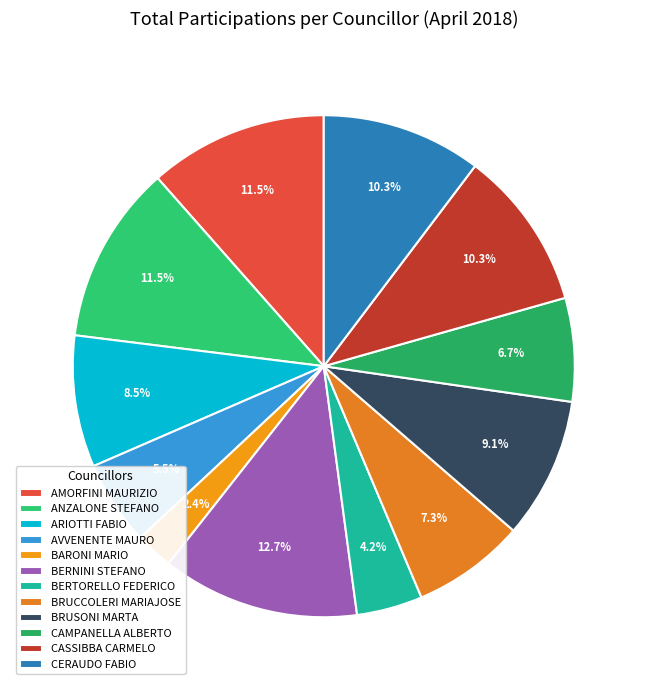

Between CASSIBBA CARMELO and CAMPANELLA ALBERTO, which is larger?

CASSIBBA CARMELO